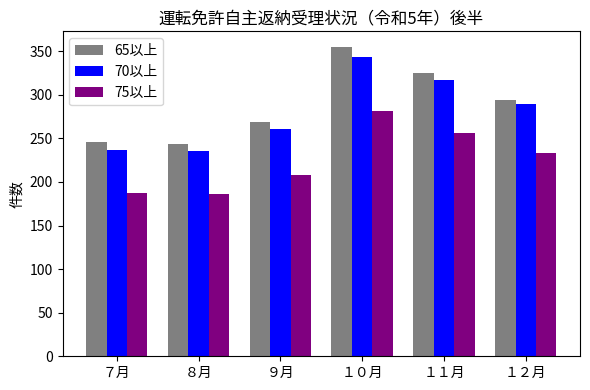

At how many categories does at least one series exceed 239?

6